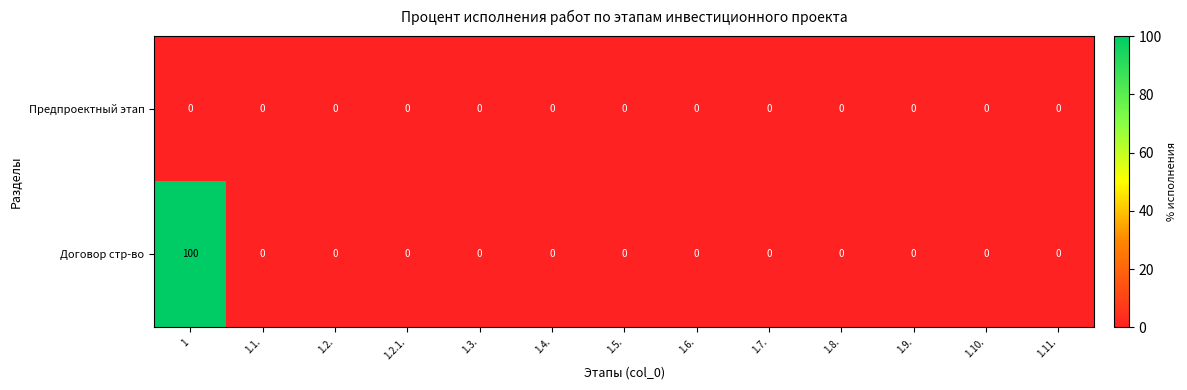

Which series has the widest spread of values?

Договор стр-во